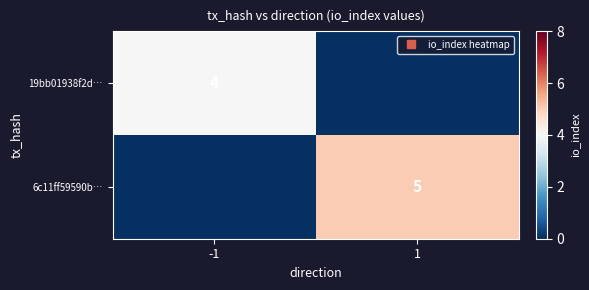

Which series changed the most between -1 and 1?

6c11ff59590b…